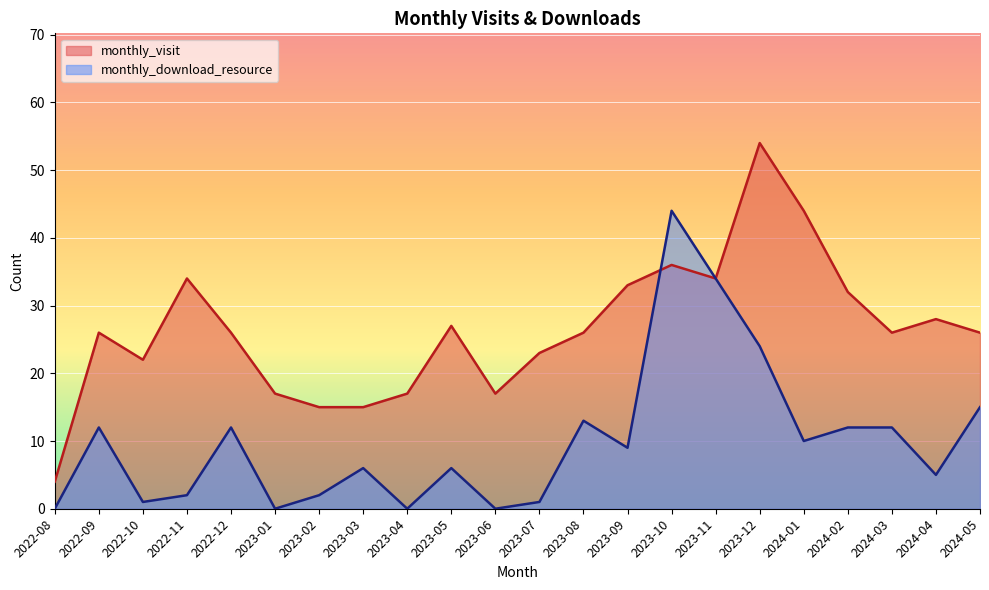

What is the difference between the highest and lowest values at 2022-12?

14